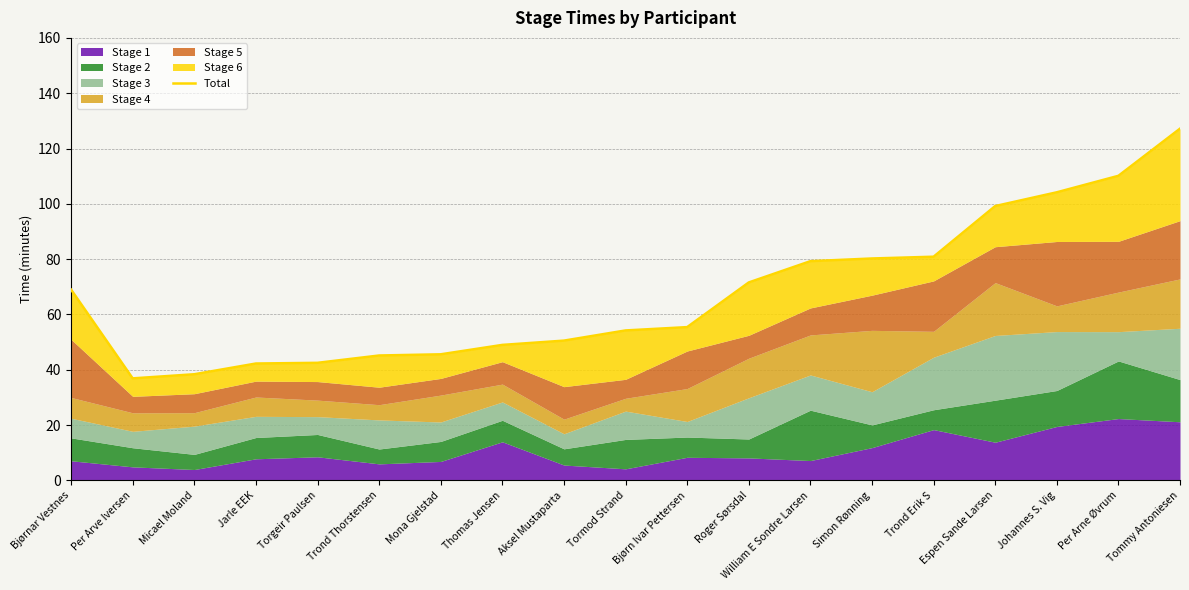

What is the value of the 11th point from the left?

55.4